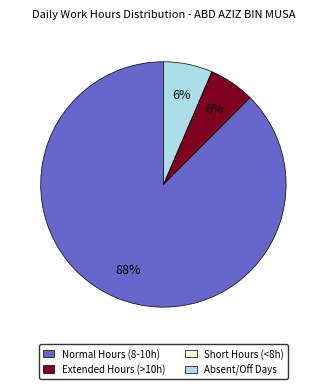

Which slice is the largest?

Normal Hours (8-10h)